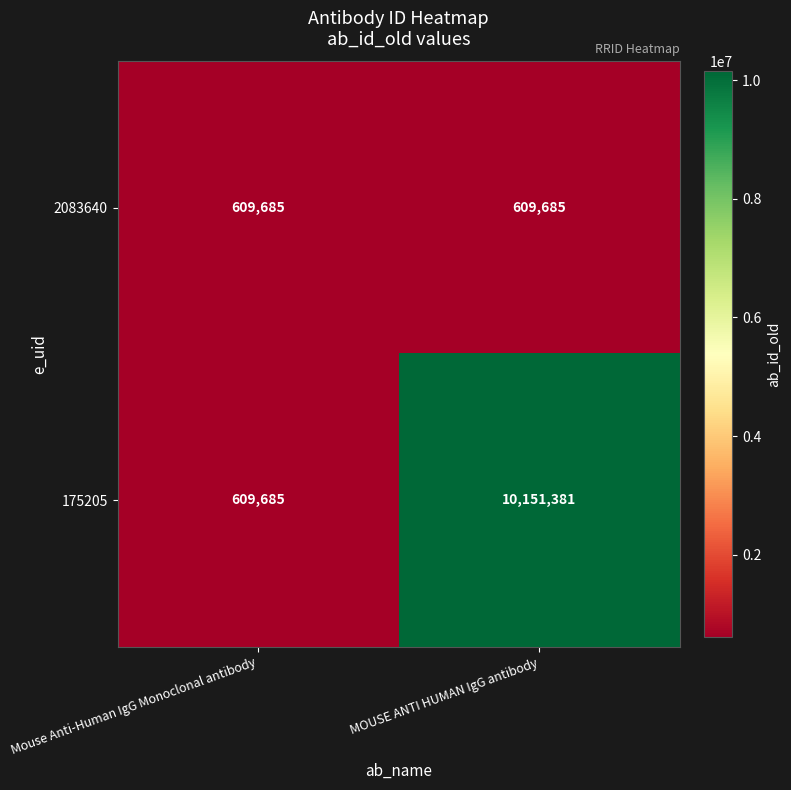

At which category is the sum across all series the highest?

MOUSE ANTI HUMAN IgG antibody